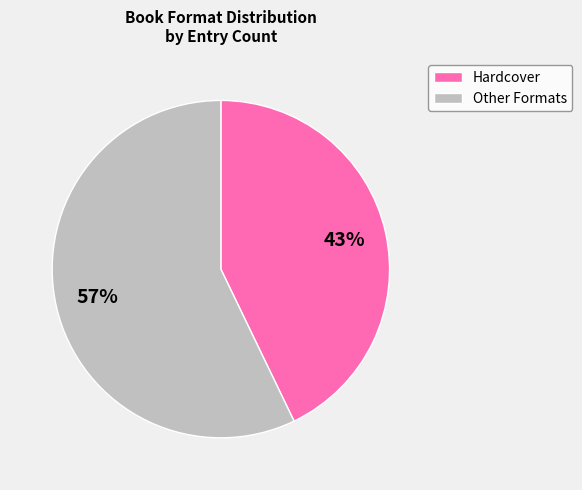

Rank the categories by value from lowest to highest.

Hardcover, Other Formats